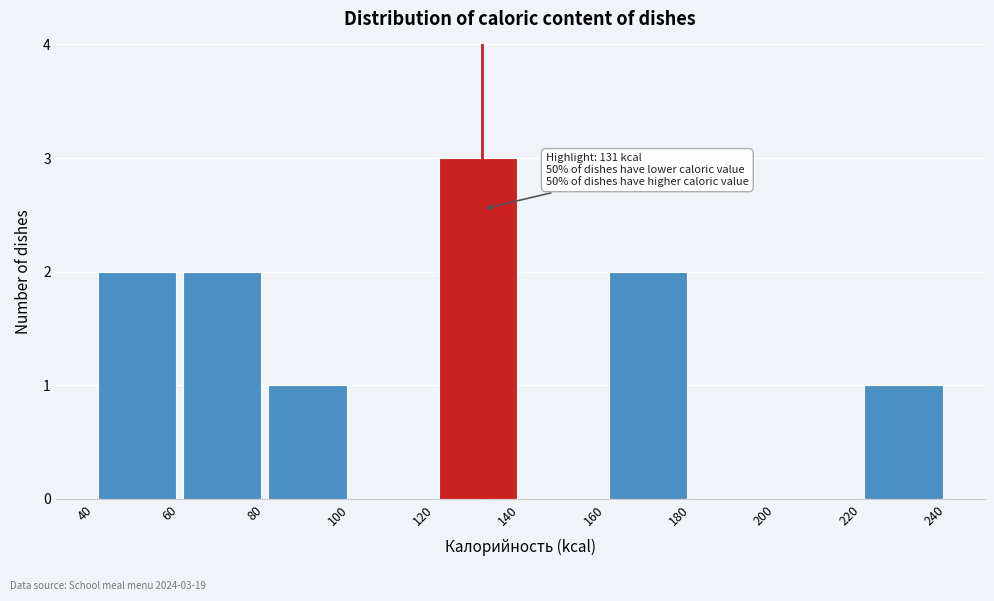

Which range on the x-axis has the tallest bar?

120 to 140